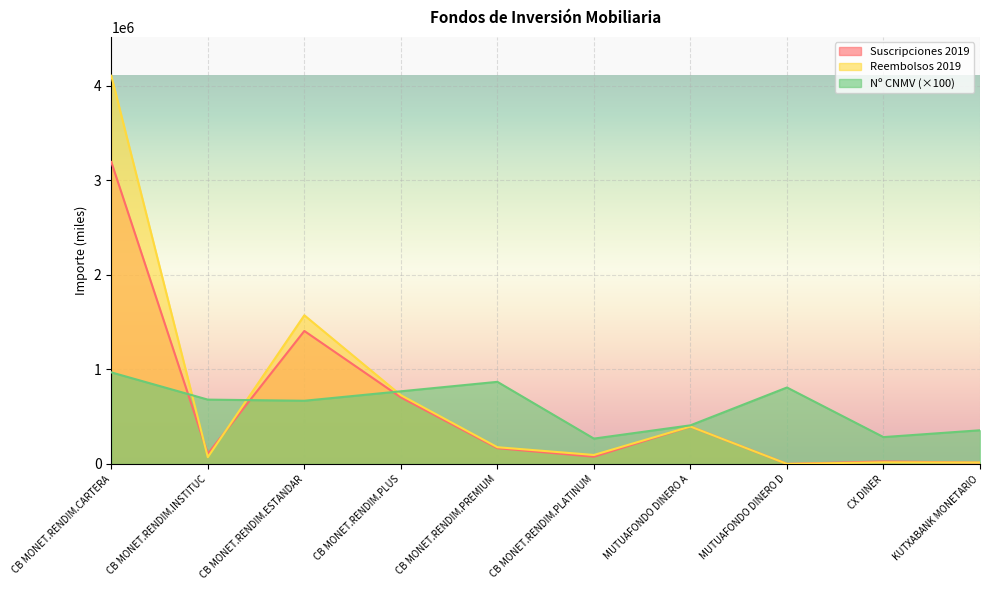

How many interior local peaks does the Nº CNMV series have?

2